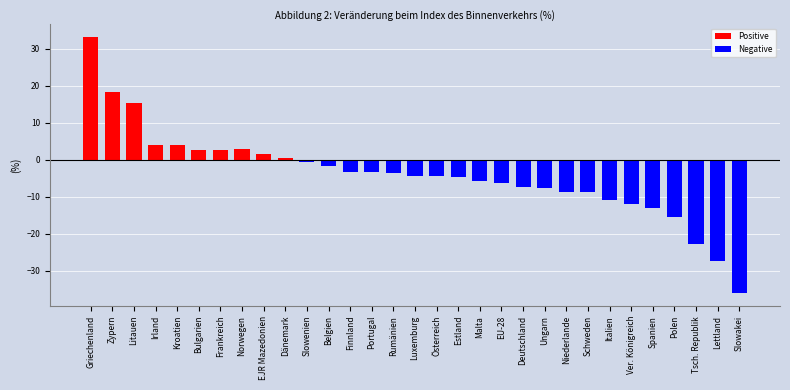

What is the change in value from Finnland to Tsch. Republik?

-19.5